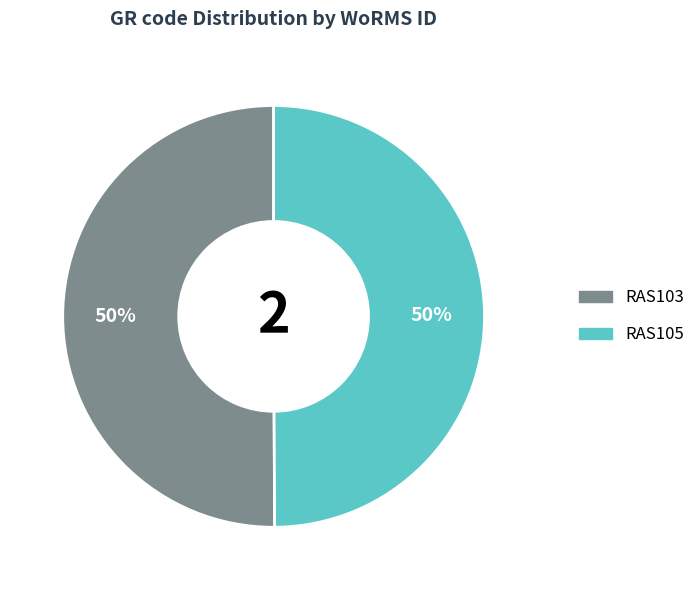

Is the sum of RAS105 and RAS103 greater than half?

Yes